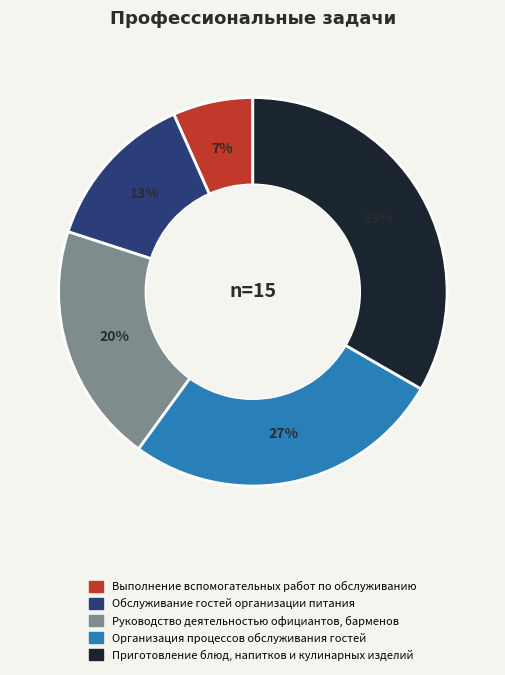

Which has a higher value, Обслуживание гостей организации питания or Выполнение вспомогательных работ по обслуживанию?

Обслуживание гостей организации питания